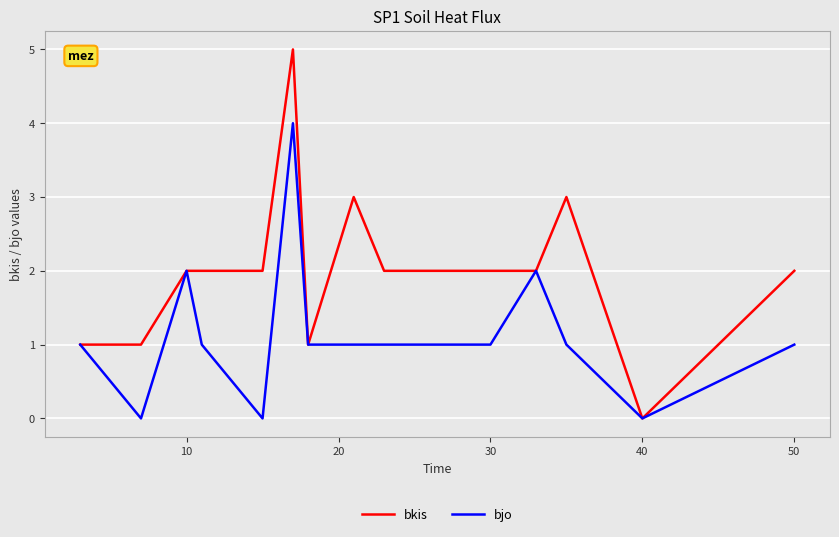

Rank the series by their average value, from lowest to highest.

bjo, bkis